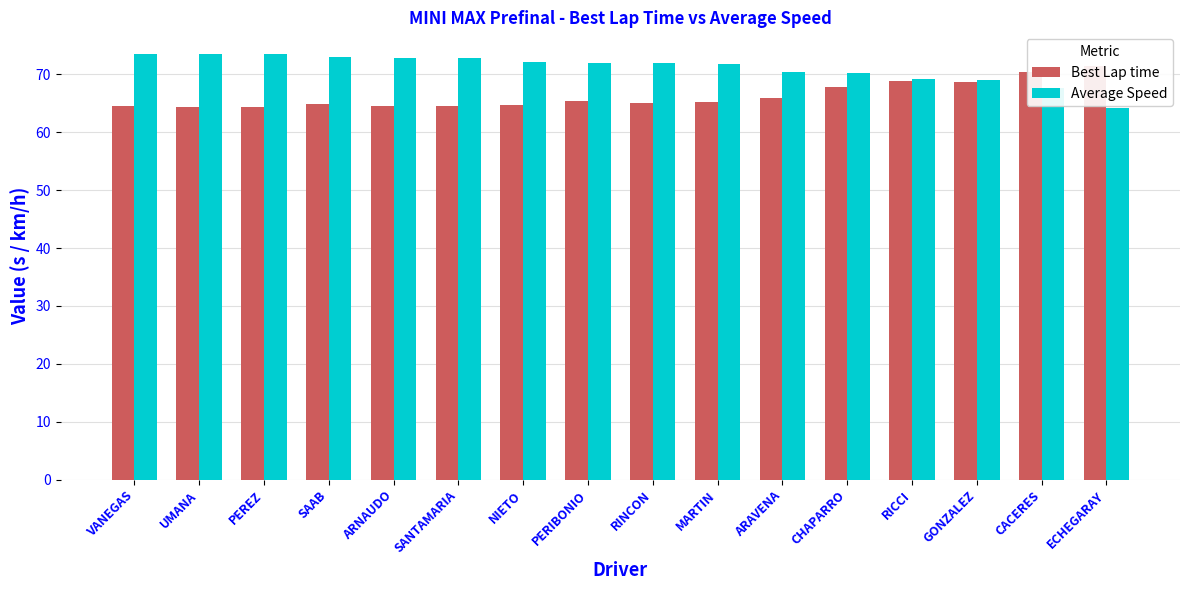

Where is Average Speed nearest to the value 68?

CACERES